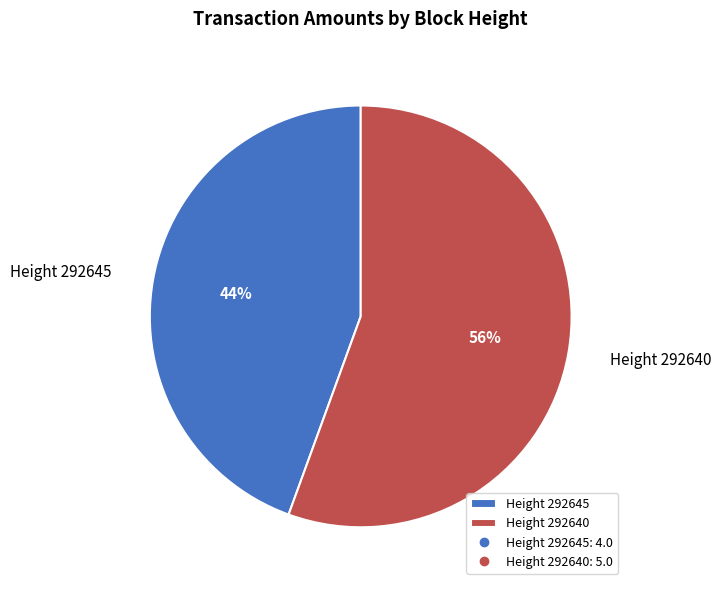

Count the number of slices in the pie.

2